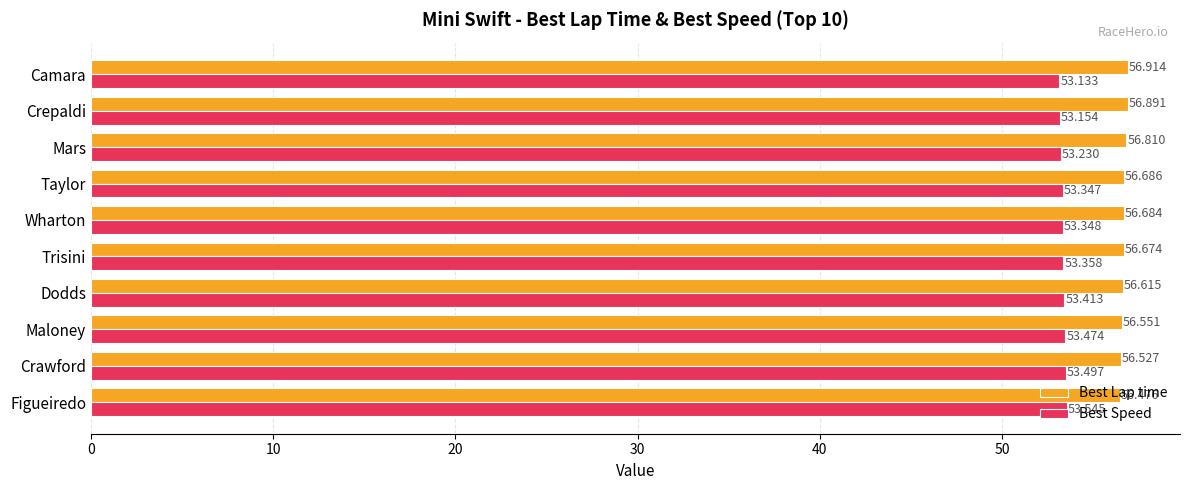

Which series has the largest total across all categories?

Best Lap time